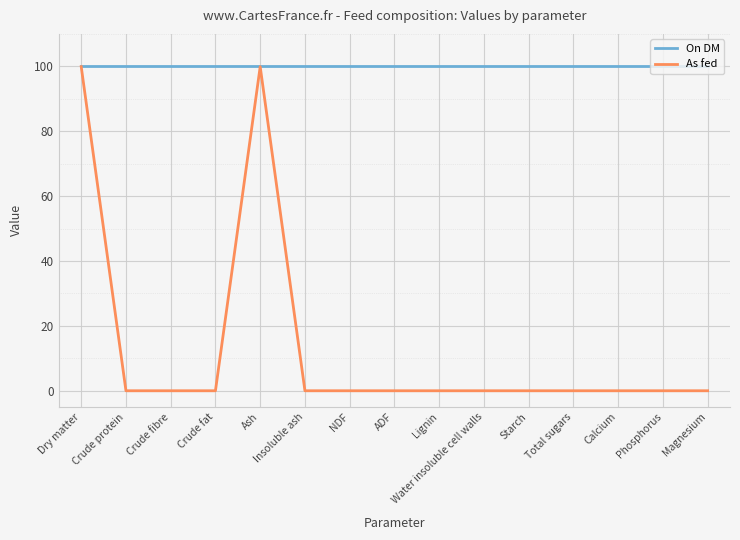

How many lines are shown in the chart?

2